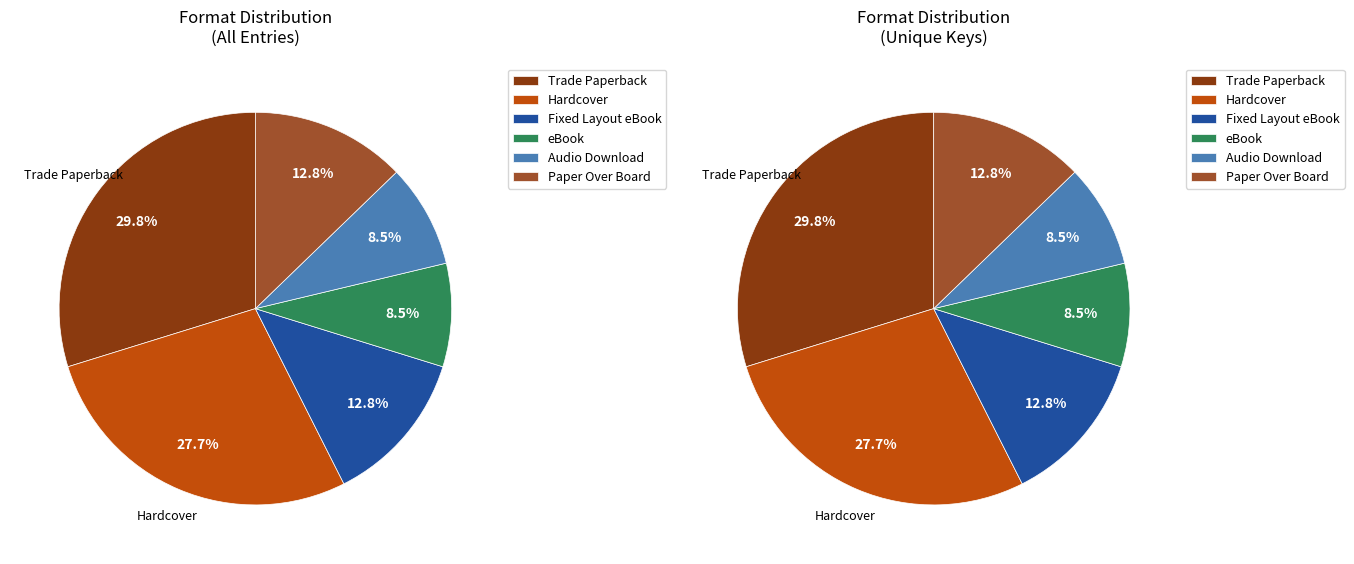

Does Hardcover account for over 50% of the chart?

No